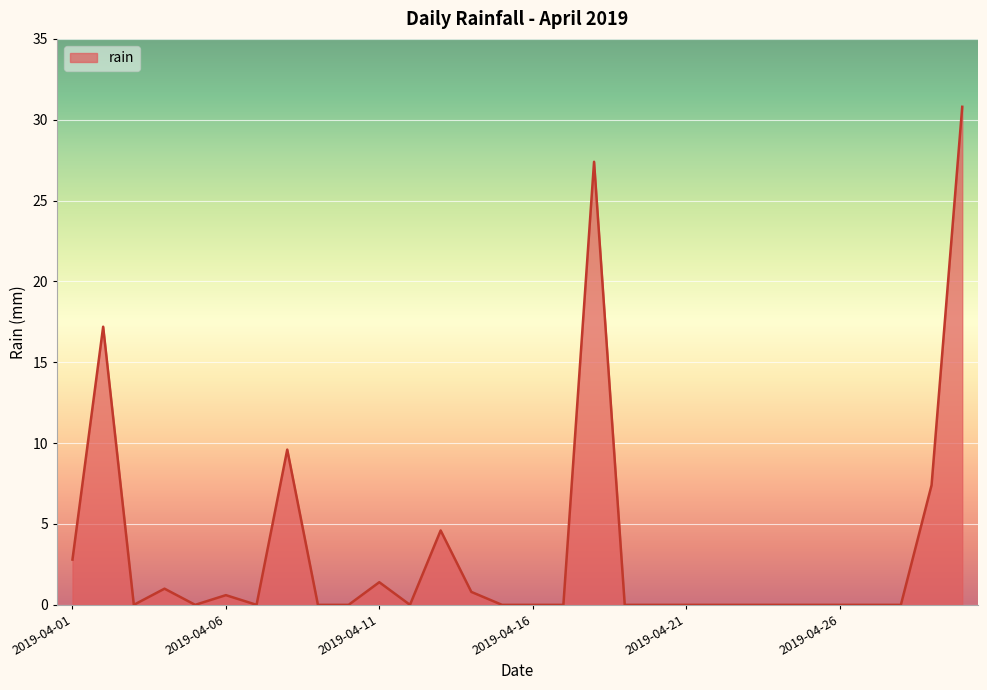

What is the maximum value shown in the chart?

30.8